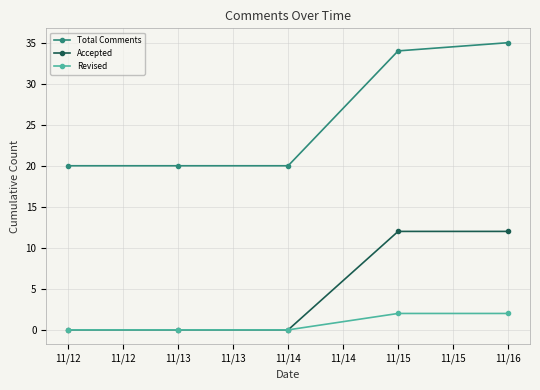

Does the chart have visible grid lines?

Yes